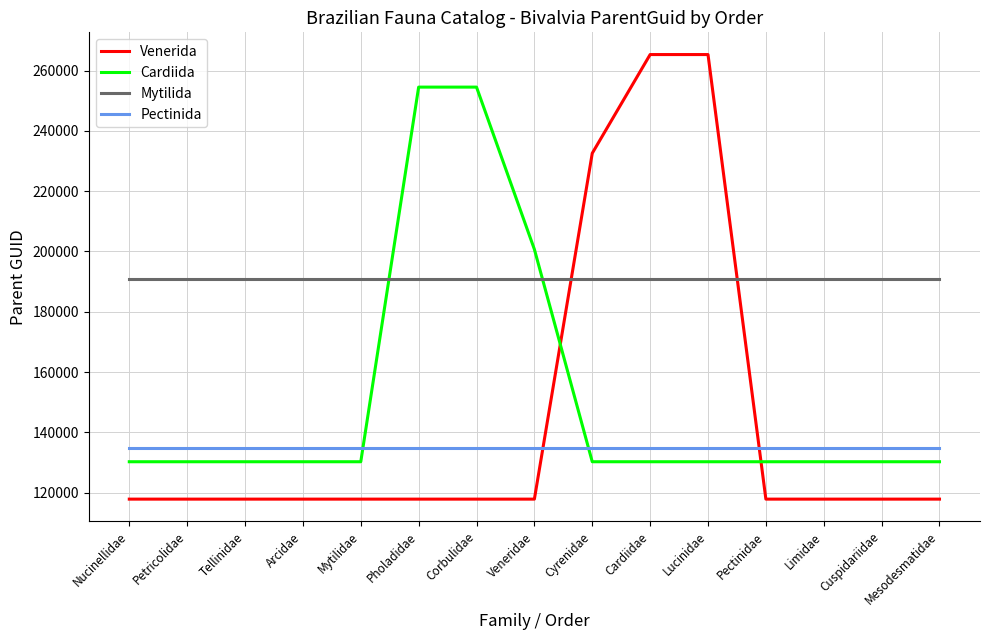

Reading left to right, transcribe all the data shown in this chart.

Venerida: Nucinellidae=117881	Petricolidae=117881	Tellinidae=117881	Arcidae=117881	Mytilidae=117881	Pholadidae=117881	Corbulidae=117881	Veneridae=117881	Cyrenidae=232585	Cardiidae=265309	Lucinidae=265309	Pectinidae=117881	Limidae=117881	Cuspidariidae=117881	Mesodesmatidae=117881
Cardiida: Nucinellidae=130279	Petricolidae=130279	Tellinidae=130279	Arcidae=130279	Mytilidae=130279	Pholadidae=254515	Corbulidae=254515	Veneridae=200716	Cyrenidae=130279	Cardiidae=130279	Lucinidae=130279	Pectinidae=130279	Limidae=130279	Cuspidariidae=130279	Mesodesmatidae=130279
Mytilida: Nucinellidae=191010	Petricolidae=191010	Tellinidae=191010	Arcidae=191010	Mytilidae=191010	Pholadidae=191010	Corbulidae=191010	Veneridae=191010	Cyrenidae=191010	Cardiidae=191010	Lucinidae=191010	Pectinidae=191010	Limidae=191010	Cuspidariidae=191010	Mesodesmatidae=191010
Pectinida: Nucinellidae=134717	Petricolidae=134717	Tellinidae=134717	Arcidae=134717	Mytilidae=134717	Pholadidae=134717	Corbulidae=134717	Veneridae=134717	Cyrenidae=134717	Cardiidae=134717	Lucinidae=134717	Pectinidae=134717	Limidae=134717	Cuspidariidae=134717	Mesodesmatidae=134717